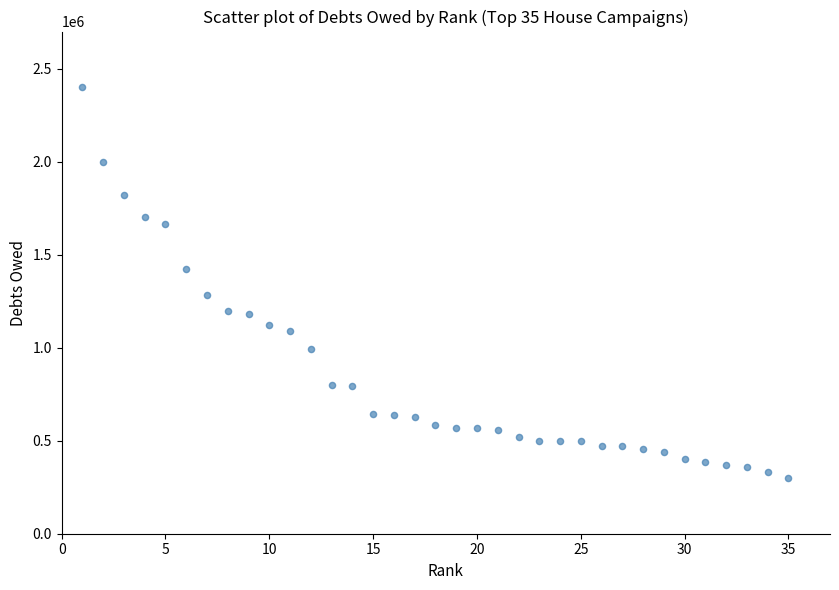

What is the range of X values (max minus min)?

34